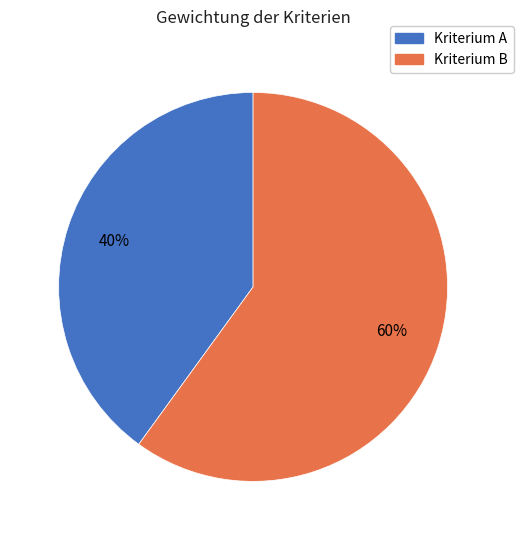

How many slices are in this pie chart?

2